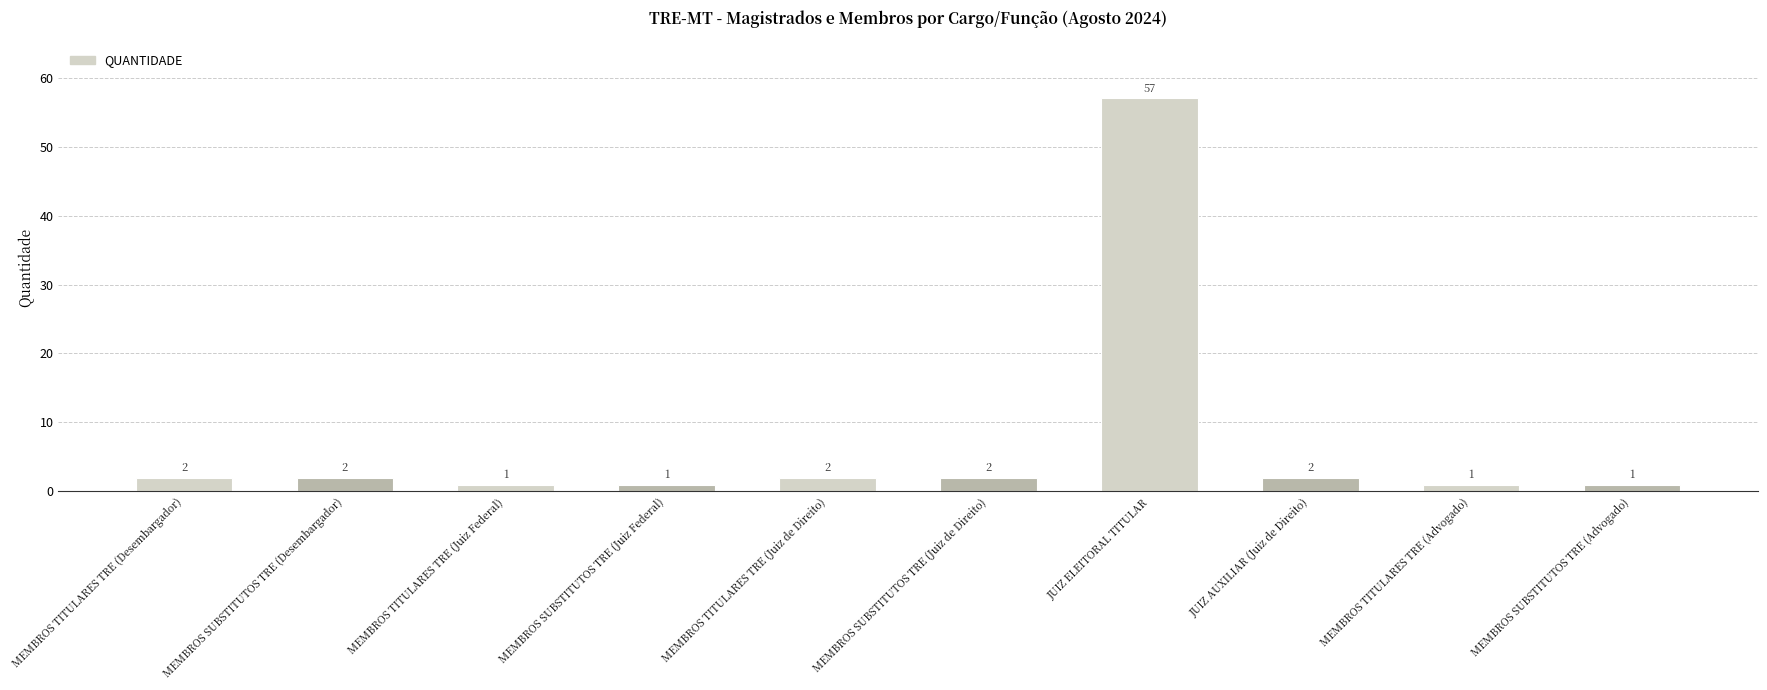

Are the bars grouped side by side (vs. stacked)?

No